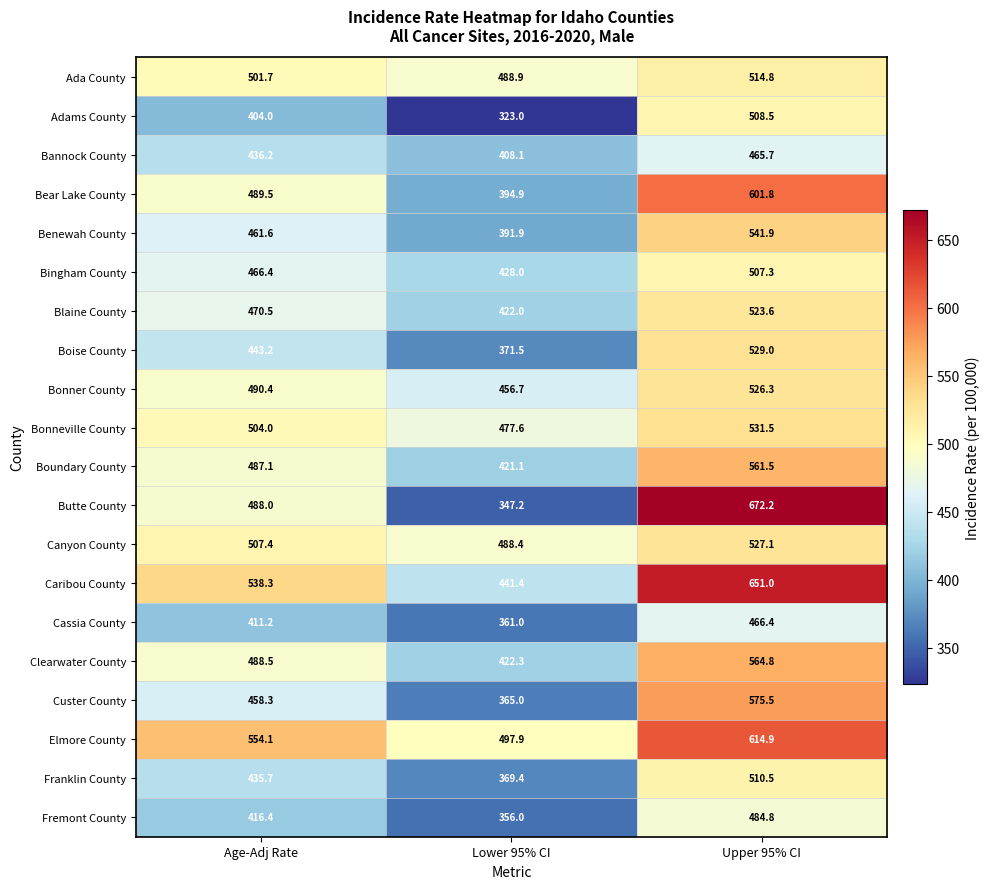

What is the spread (max minus min) of values at Upper 95% CI?

206.5